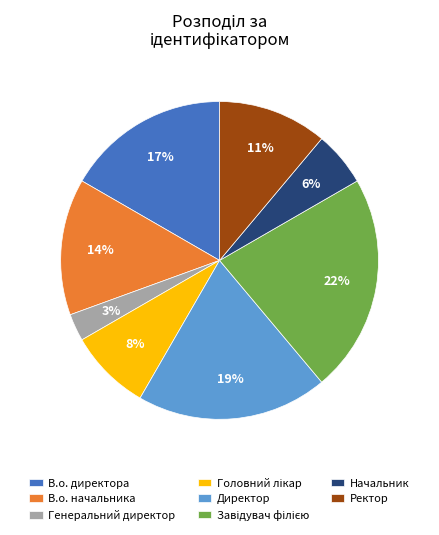

The Генеральний директор slice represents 3% of the pie. True or false?

True